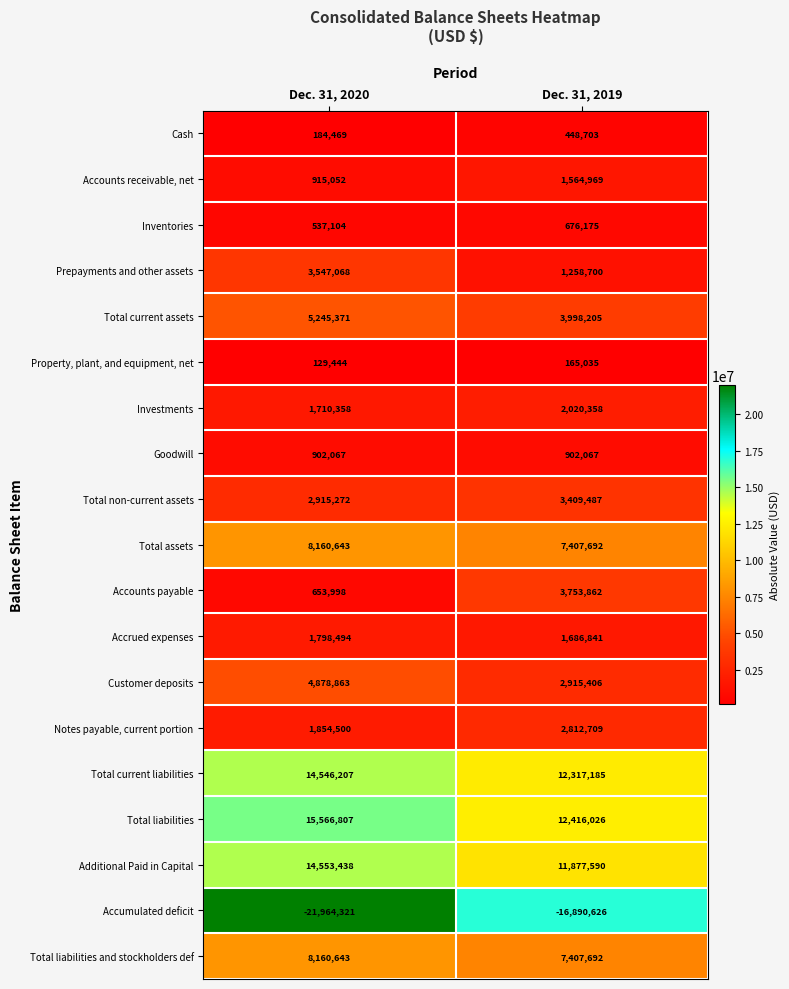

Which category has the lowest value across all series?

Dec. 31, 2020